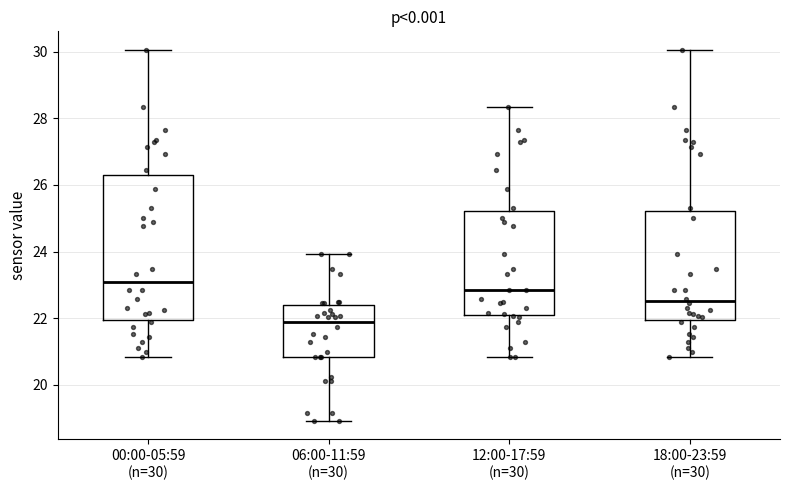

Reading left to right, transcribe this box plot: for each box, give where its median line is, the range the box spans, and where its two whiskers end, as read against the y-axis. The values are not printed on the chart, so give them approximately, as read against the axis.

00:00-05:59 (n=30): median 23.0, box 22.0 to 26.4, whiskers 20.8 to 30.0
06:00-11:59 (n=30): median 21.8, box 20.8 to 22.4, whiskers 19.0 to 24.0
12:00-17:59 (n=30): median 22.8, box 22.0 to 25.2, whiskers 20.8 to 28.4
18:00-23:59 (n=30): median 22.6, box 22.0 to 25.2, whiskers 20.8 to 30.0